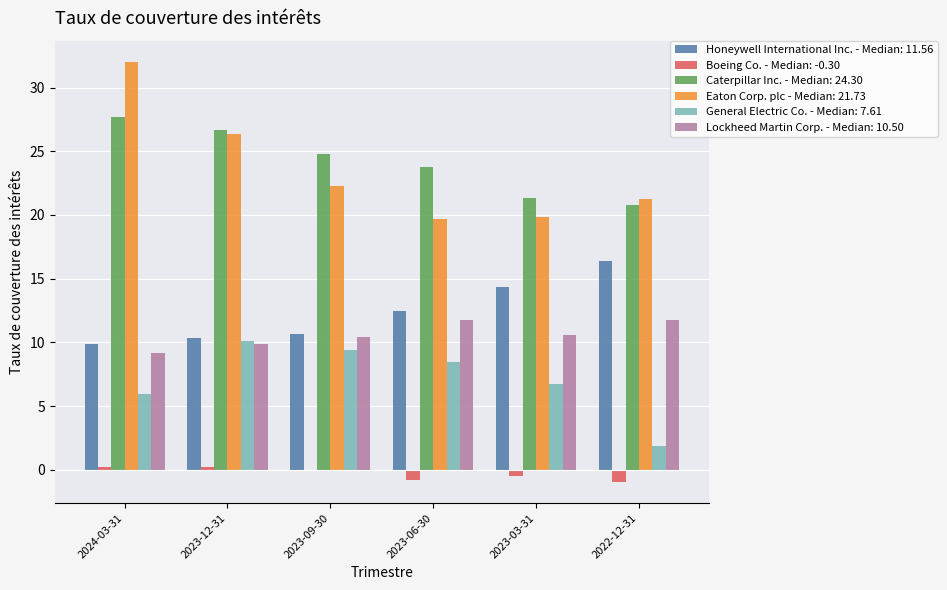

True or false: Honeywell International Inc. - Median: 11.56 has a value of 14.3 at 2023-03-31.

True